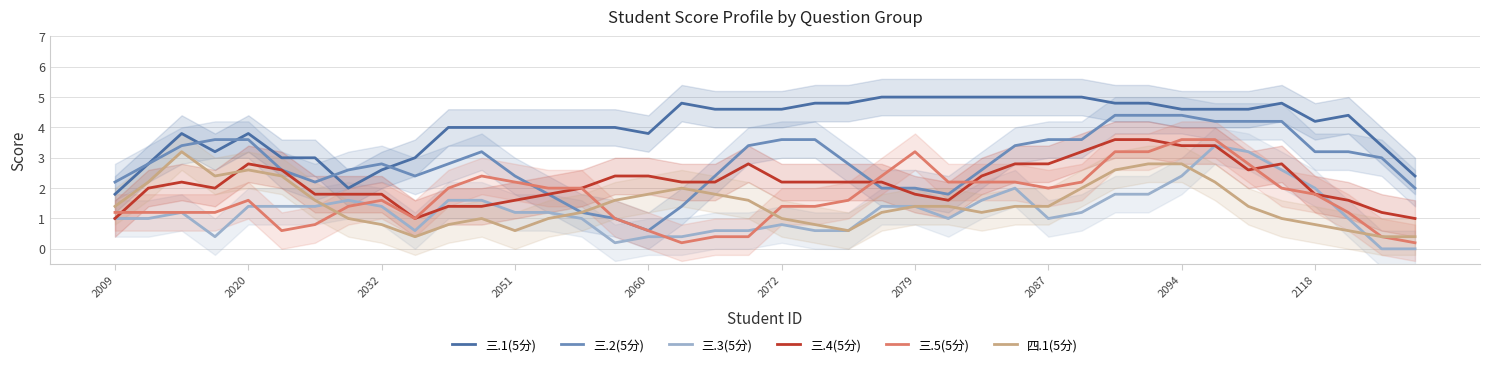

In 三.3(5分), how many points are higher than both neighbors (excluding endpoints)?

5